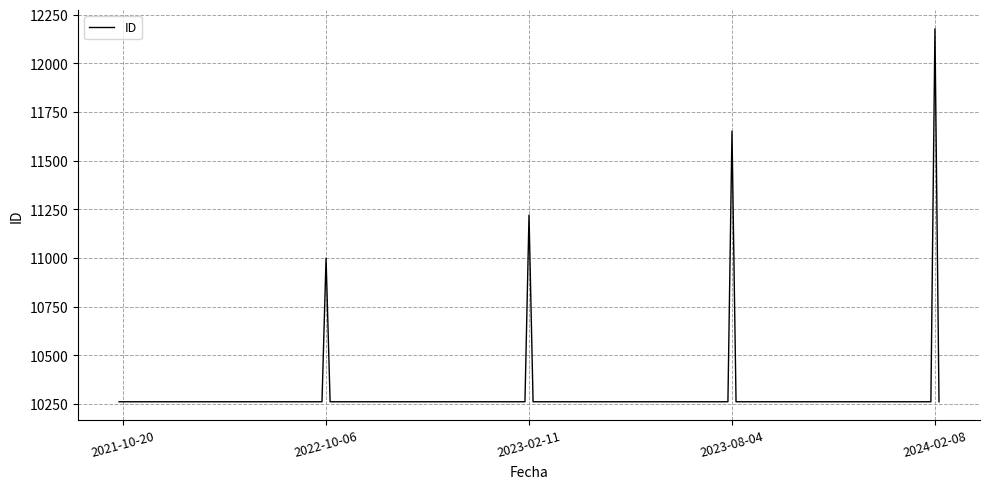

What is the greatest value displayed?

12178